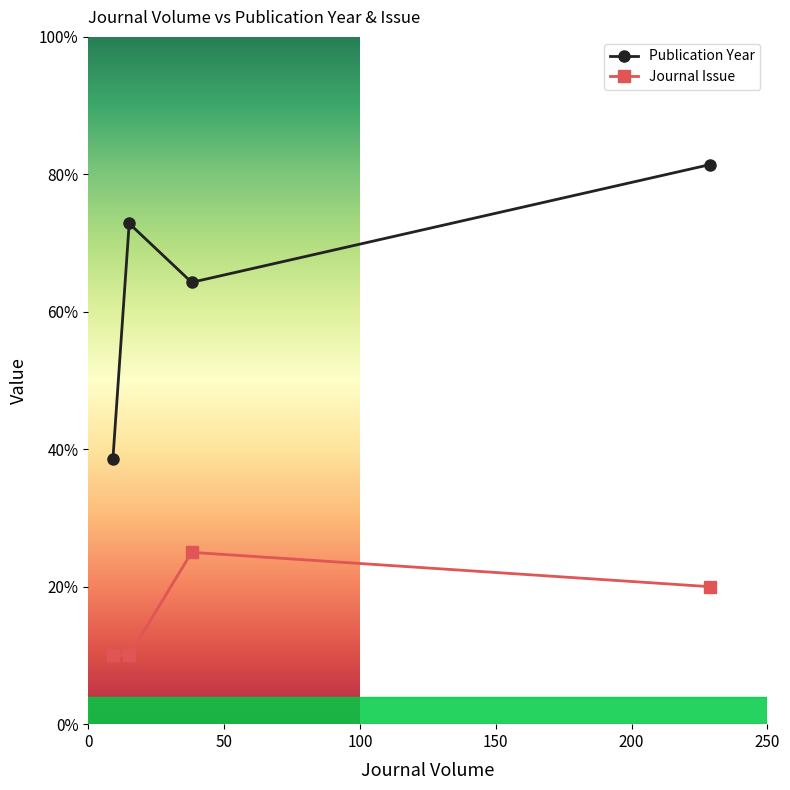

What is the maximum value shown in the chart?

81.4